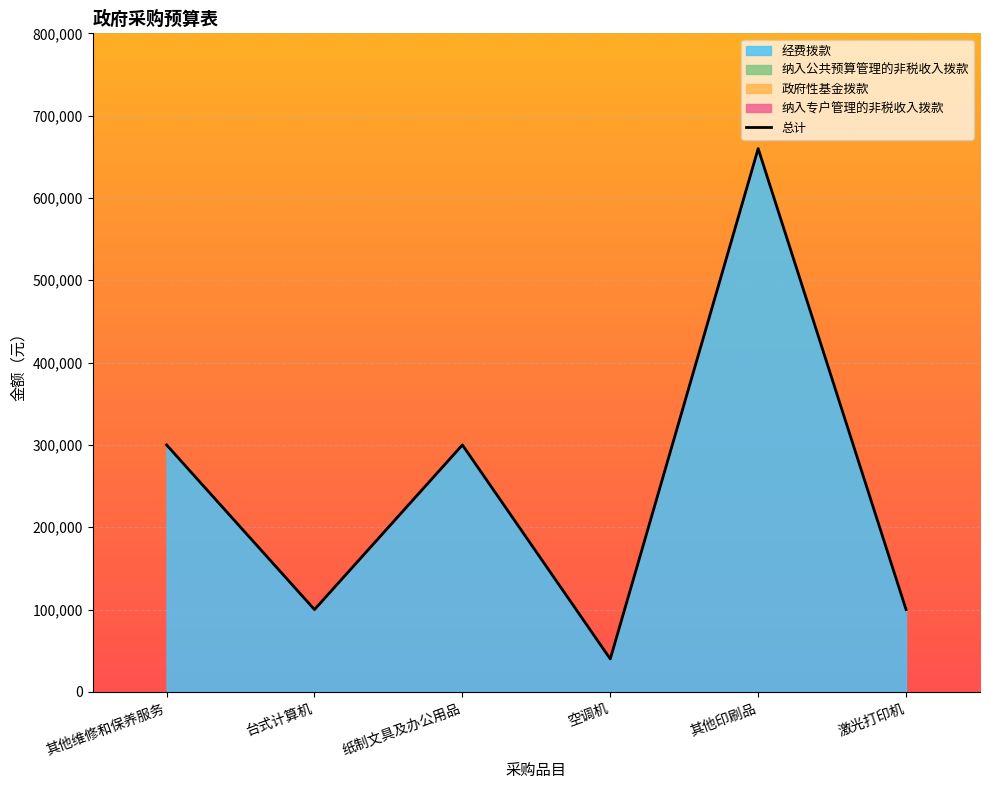

Read the value at 台式计算机, to the nearest 10.

100000